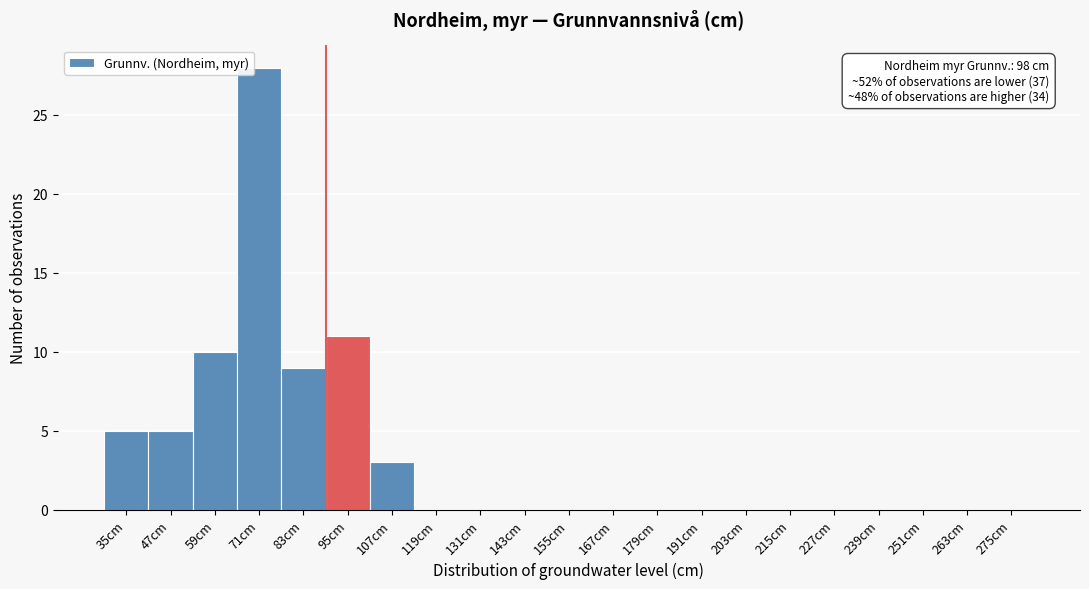

Reading right to left, extract all data points from this chart.

275cm=0	263cm=0	251cm=0	239cm=0	227cm=0	215cm=0	203cm=0	191cm=0	179cm=0	167cm=0	155cm=0	143cm=0	131cm=0	119cm=0	107cm=3	95cm=11	83cm=9	71cm=28	59cm=10	47cm=5	35cm=5